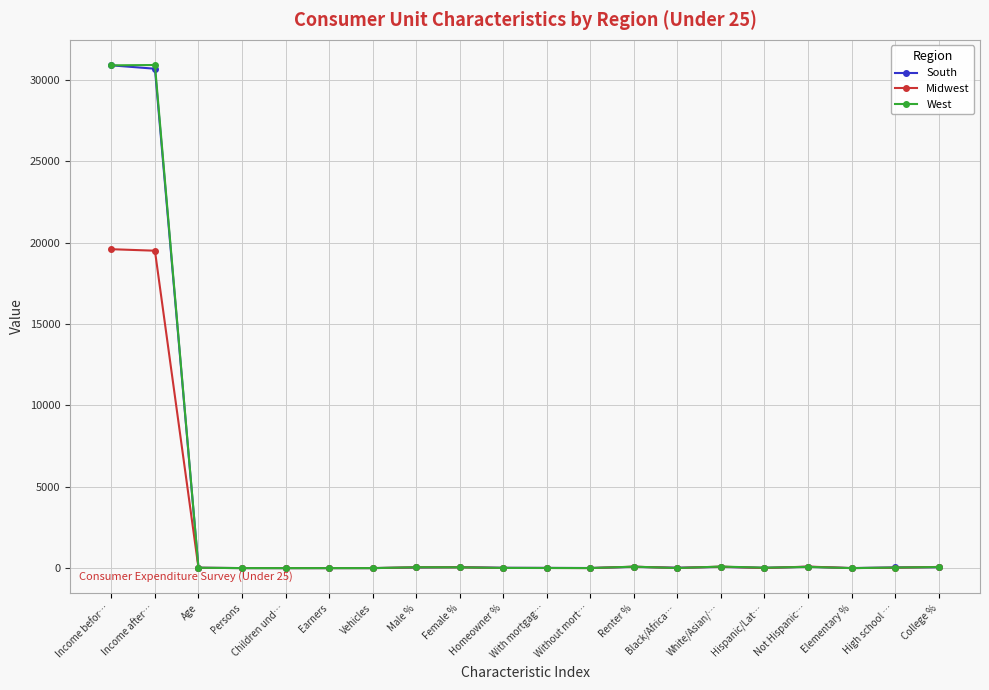

What is the greatest value displayed?

30920.0